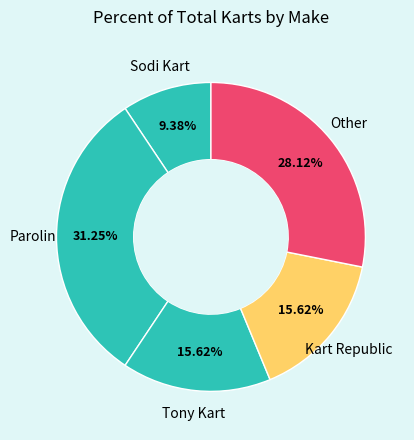

Is there any slice that represents more than half of the pie?

No